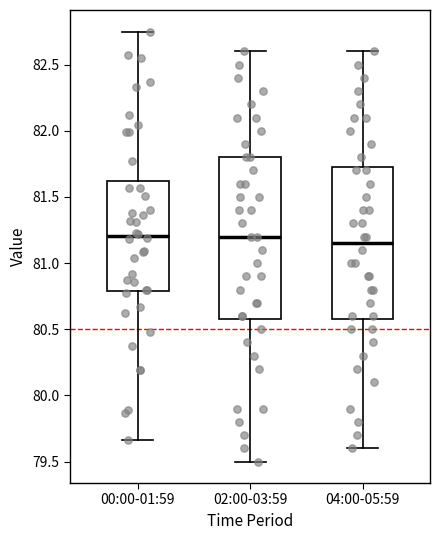

Reading left to right, read every box against the y-axis: the position of its median line, the range the box covers, and the ends of its whiskers. The values are not printed on the chart, so give them approximately, as read against the axis.

00:00-01:59: median 81.20, box 80.80 to 81.60, whiskers 79.65 to 82.75
02:00-03:59: median 81.20, box 80.60 to 81.80, whiskers 79.50 to 82.60
04:00-05:59: median 81.15, box 80.60 to 81.75, whiskers 79.60 to 82.60